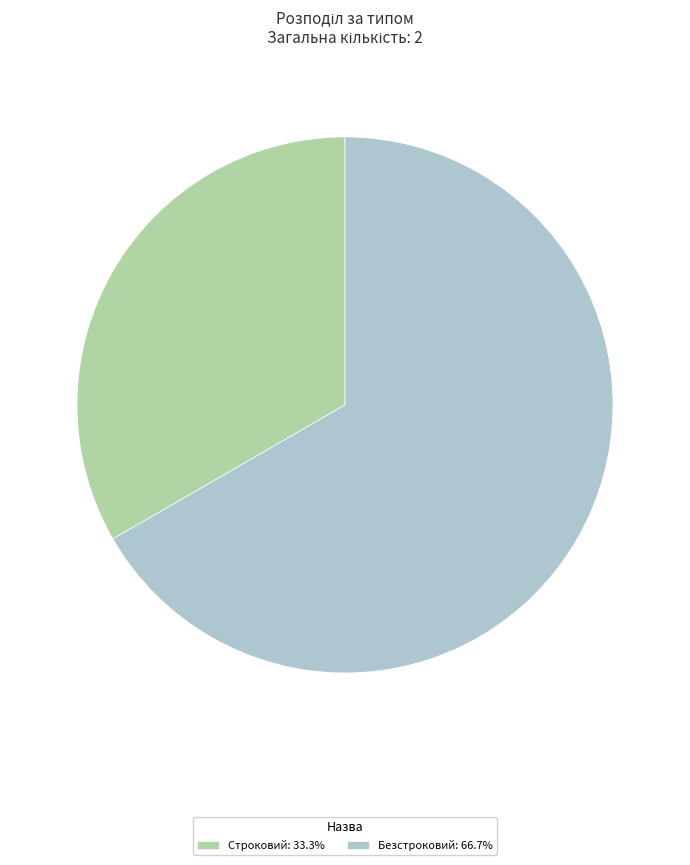

How many segments does this pie chart have?

2